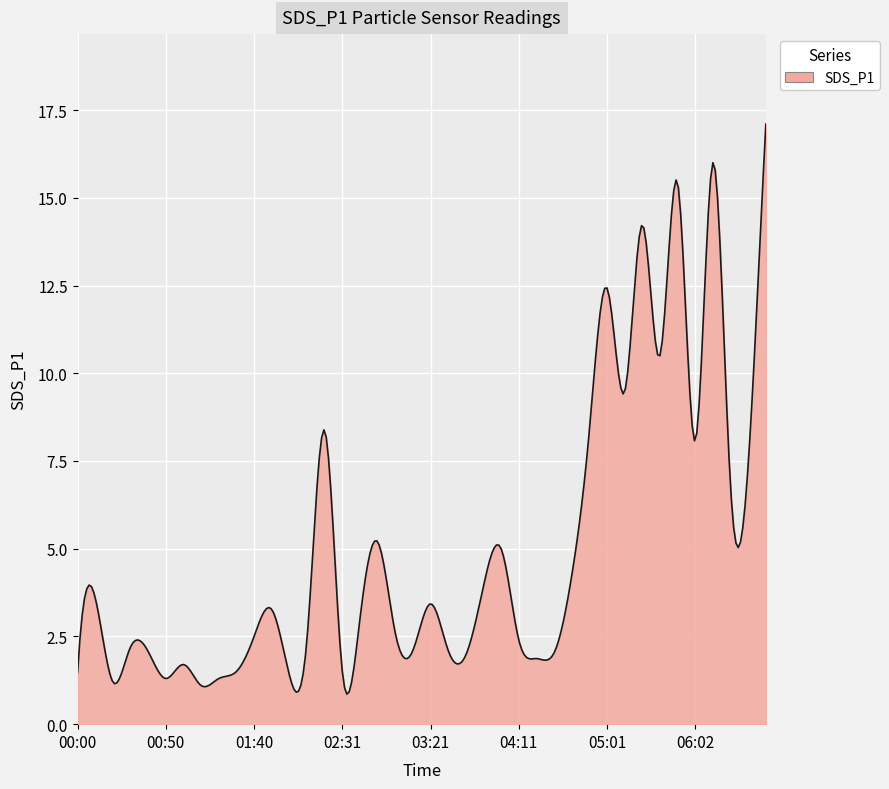

What is the difference between the maximum and minimum values?

16.2